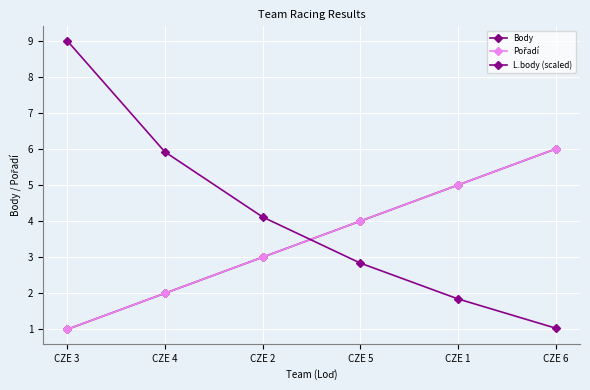

Is this an area chart (filled region under the line)?

No